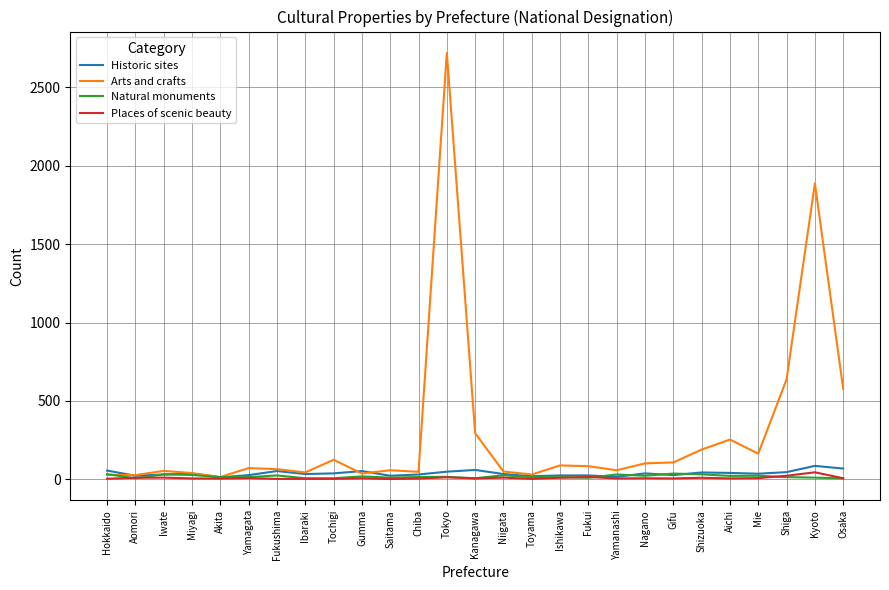

At which category is the sum across all series the highest?

Tokyo